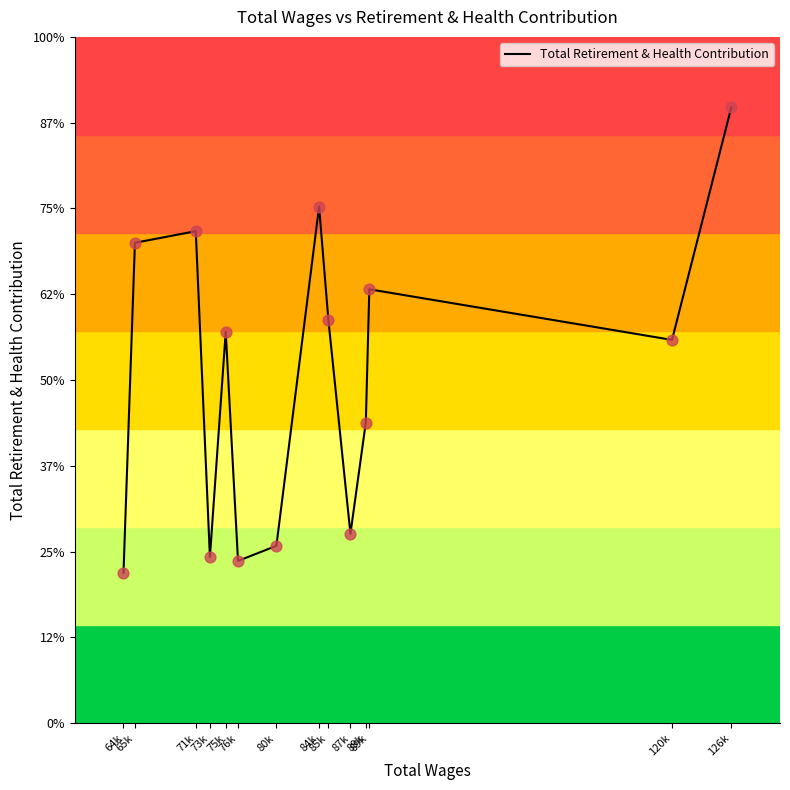

Between 80k and 73k, which is larger?

80k